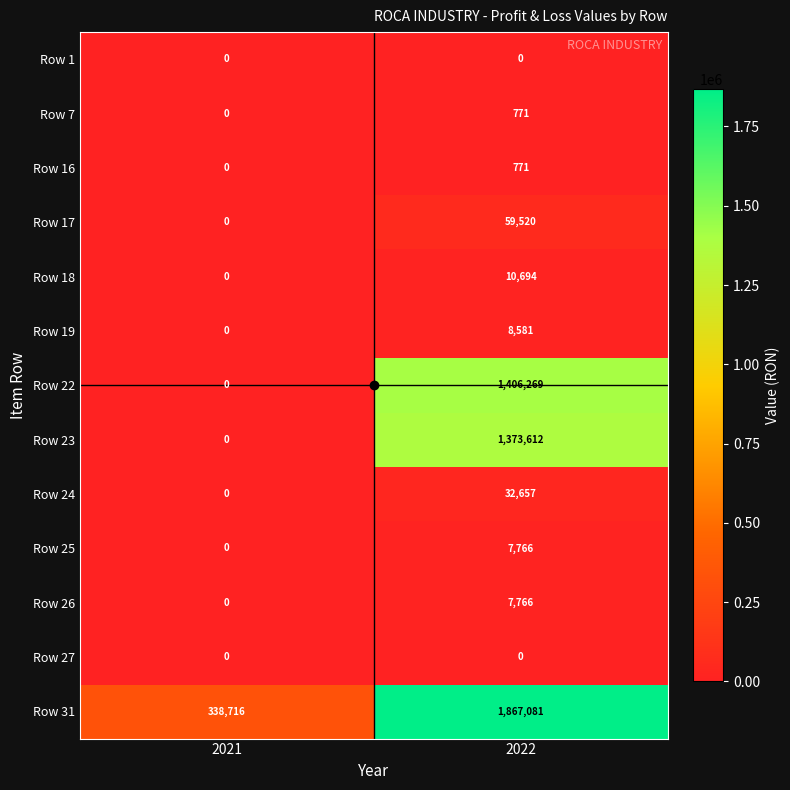

Which series has the widest spread of values?

Row 31